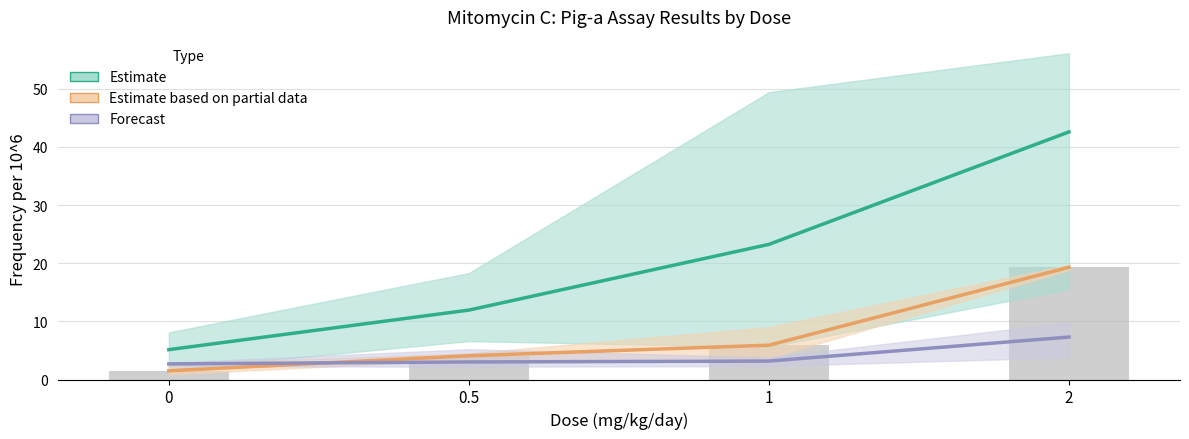

At which category does the chart reach its peak across all series?

2